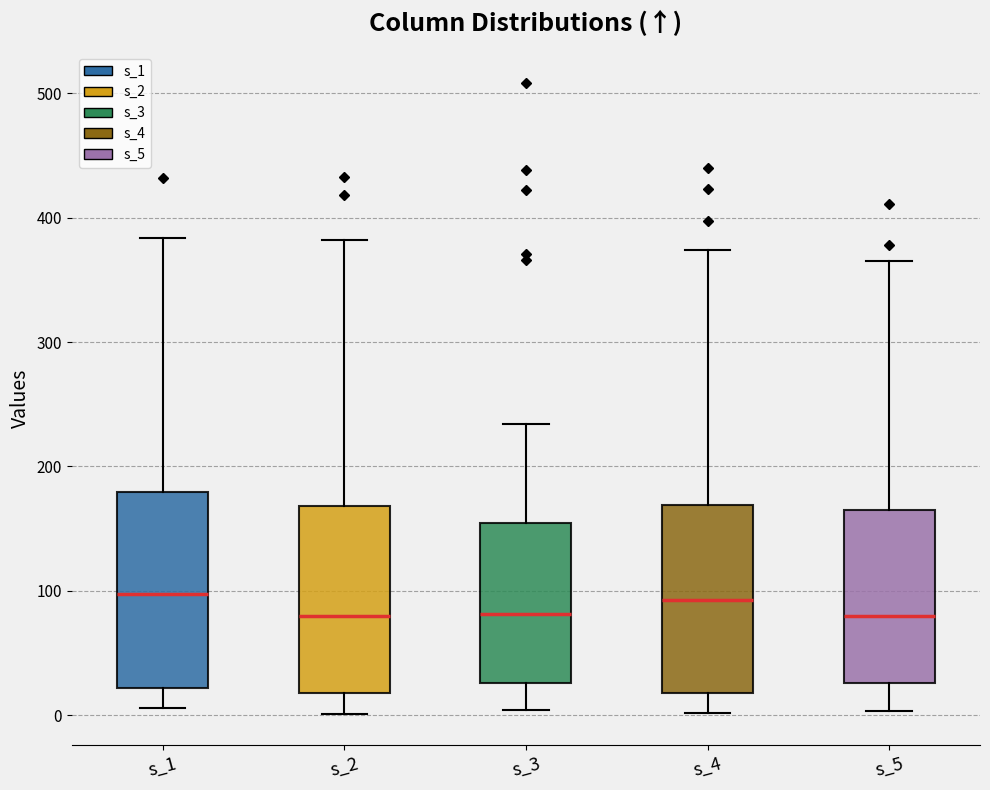

Reading left to right, read every box against the y-axis: the position of its median line, the range the box covers, and the ends of its whiskers. The values are not printed on the chart, so give them approximately, as read against the axis.

s_1: median 100, box 20 to 180, whiskers 10 to 380
s_2: median 80, box 20 to 170, whiskers 0 to 380
s_3: median 80, box 30 to 150, whiskers 0 to 230
s_4: median 90, box 20 to 170, whiskers 0 to 370
s_5: median 80, box 30 to 170, whiskers 0 to 370